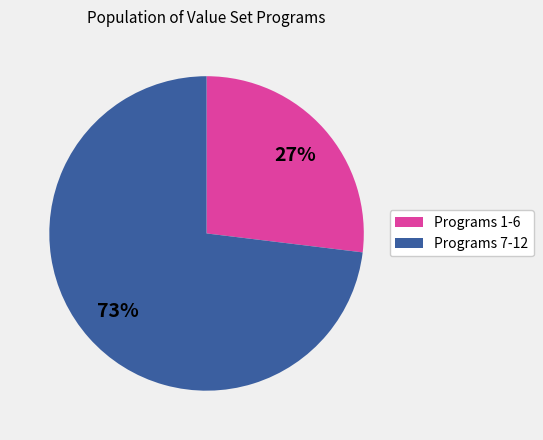

Is there a majority slice in this chart?

Yes